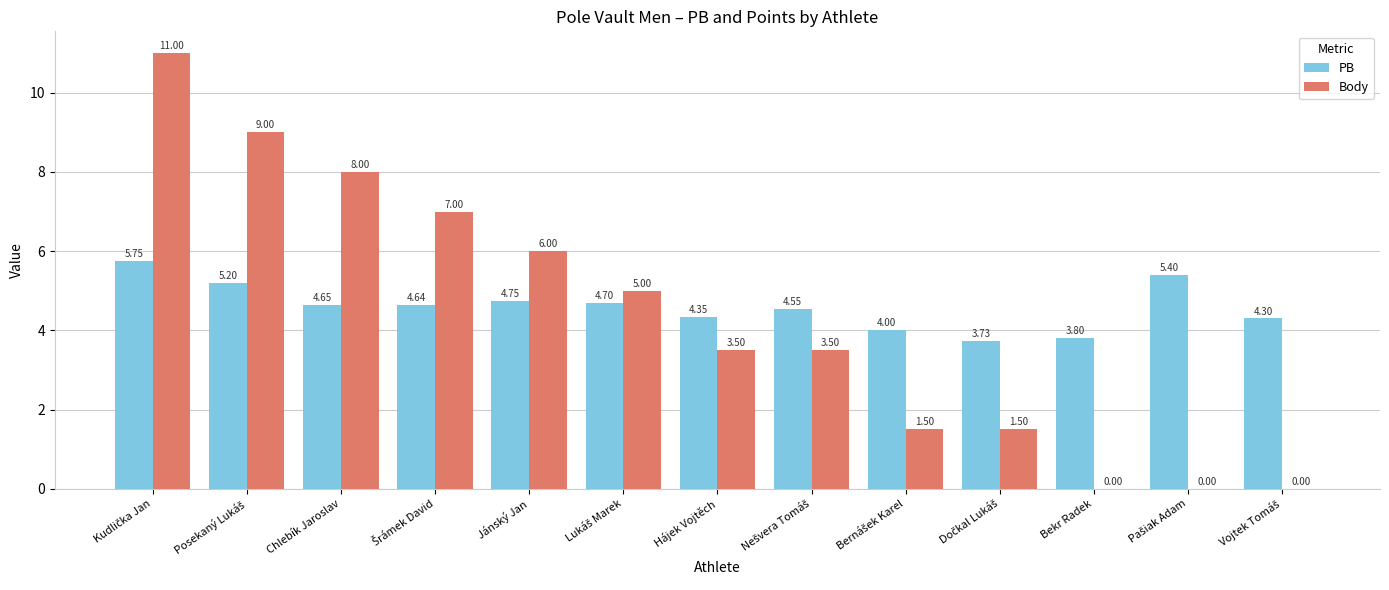

Which series has the largest total across all categories?

PB